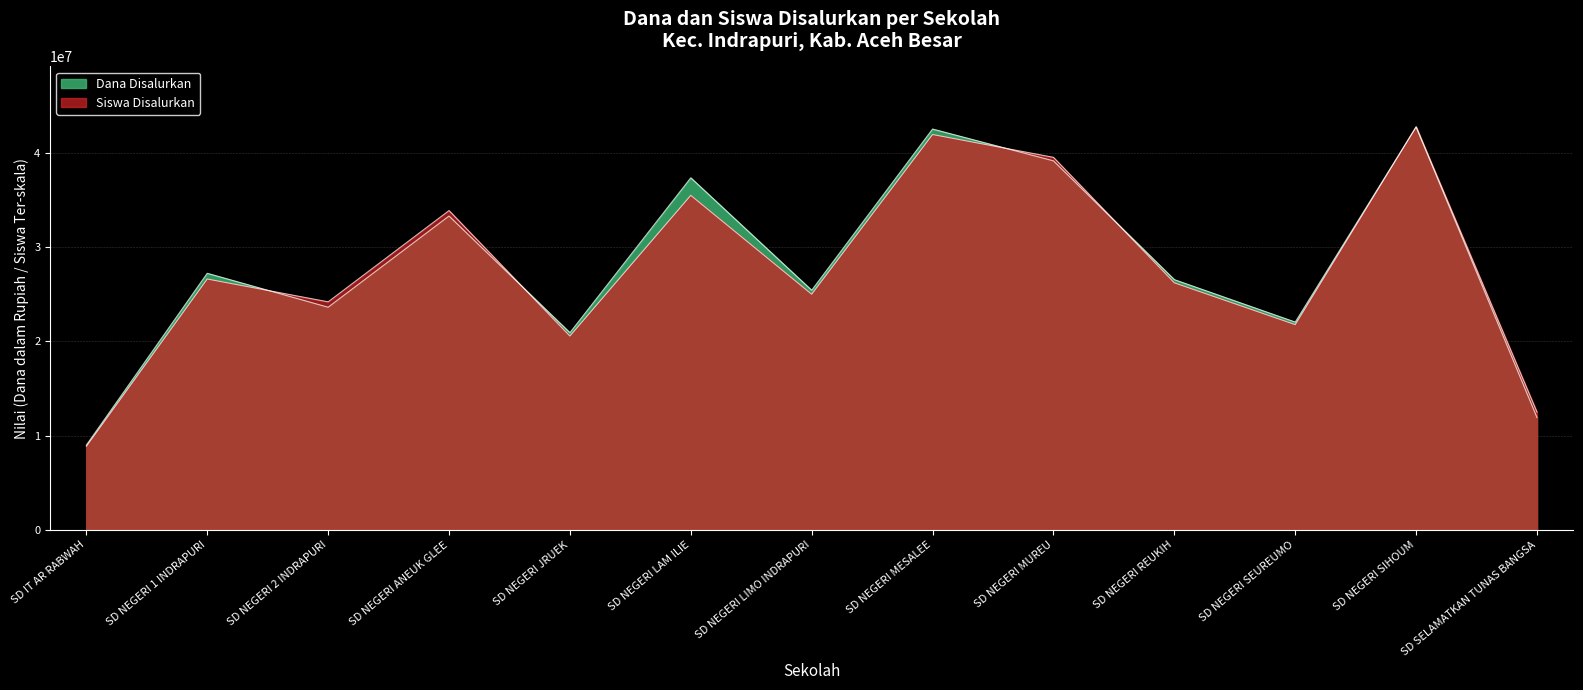

Does the chart have visible grid lines?

Yes